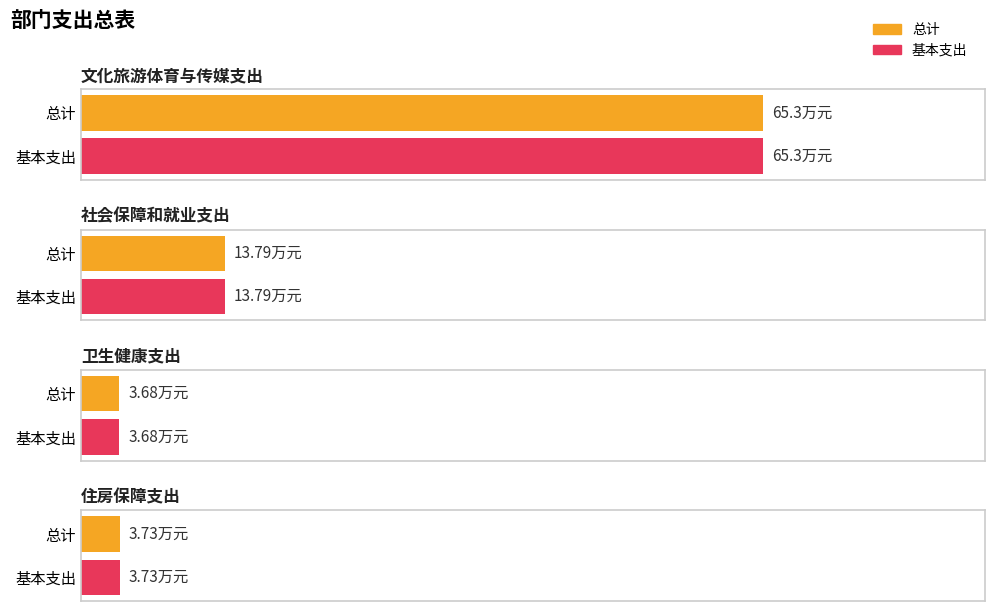

What position from the right is 文化旅游体育与传媒支出?

4